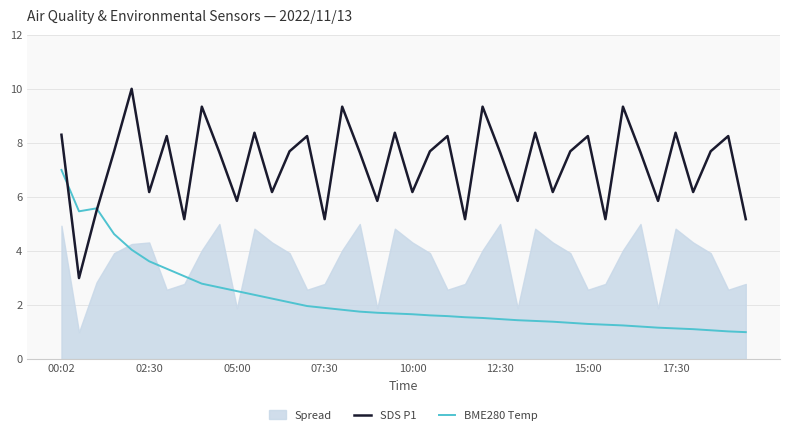

The value of BME280 Temp at 00:02 is 3.5. True or false?

False